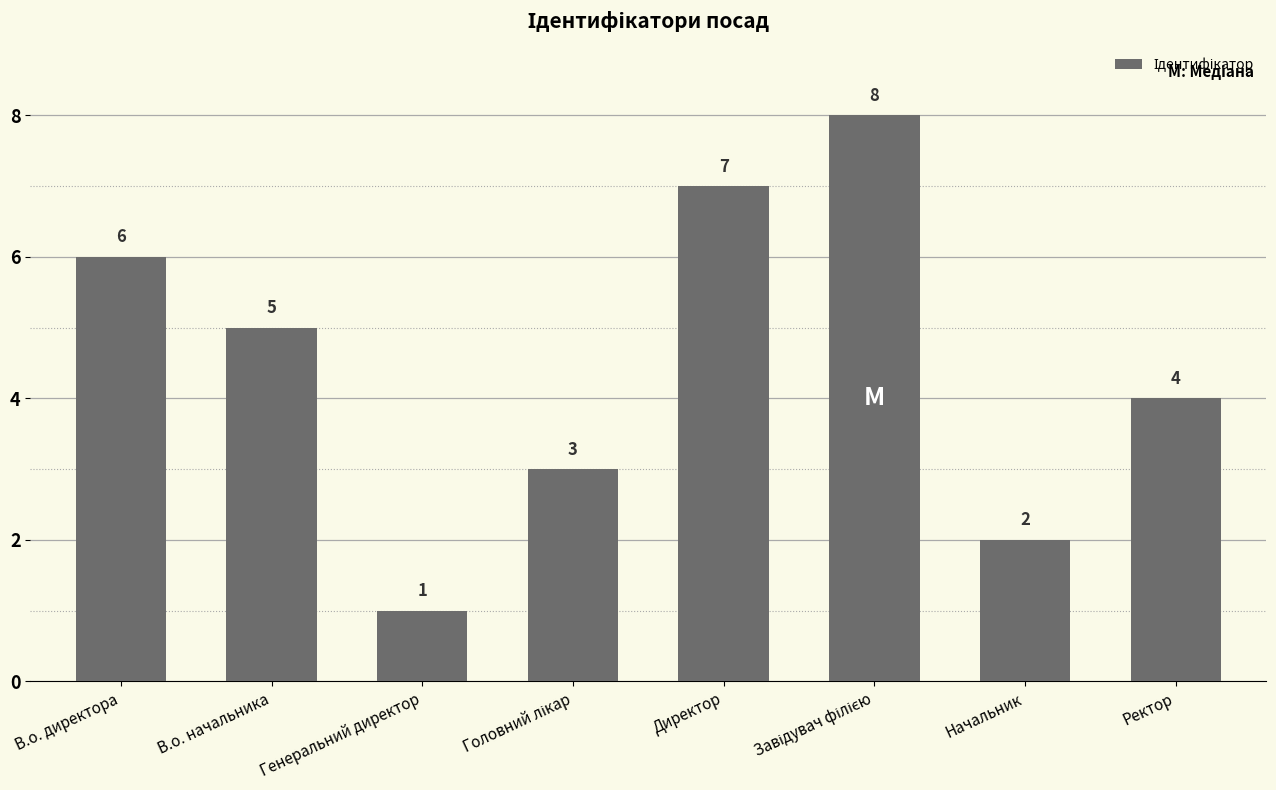

What is the sum of the values at В.о. директора and Генеральний директор?

7